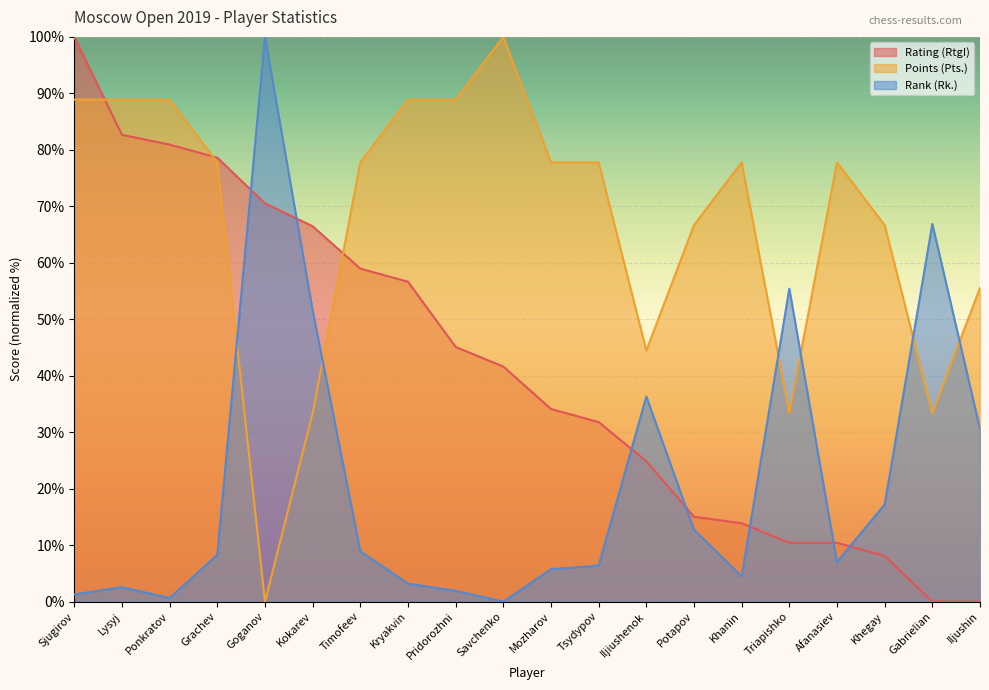

At which category is the sum across all series the highest?

Sjugirov